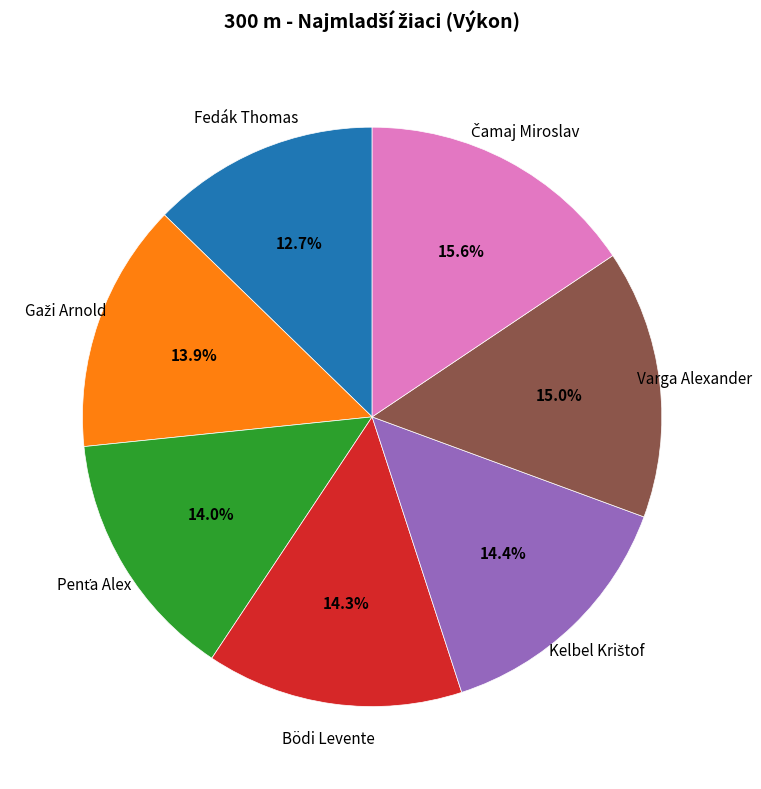

What is the smallest slice in the pie chart?

Fedák Thomas